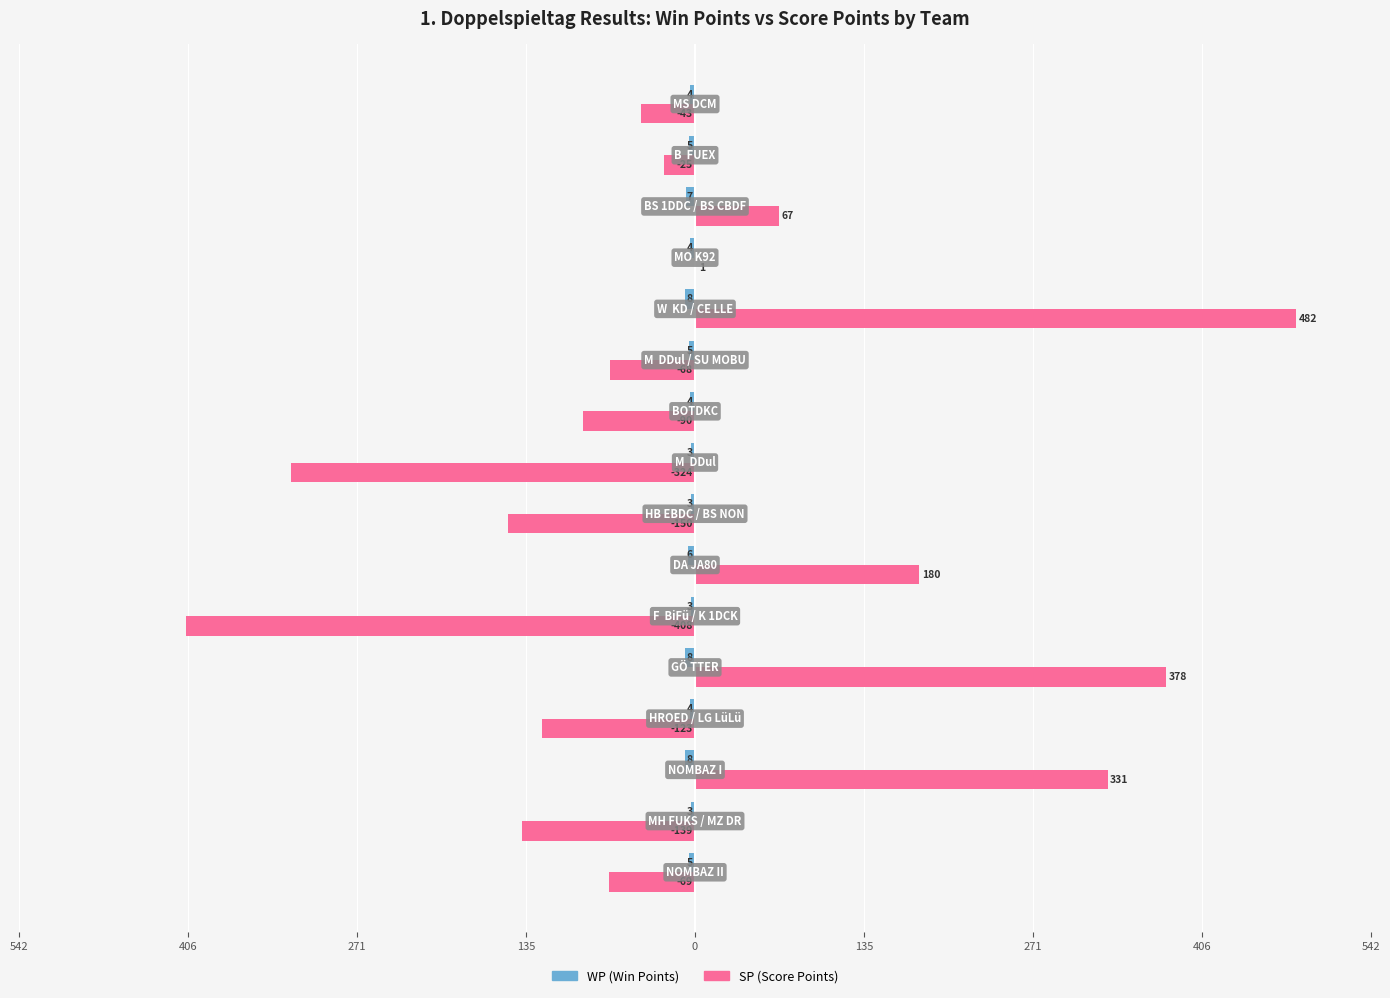

What is the average value of the WP (Win Points) series?

-5